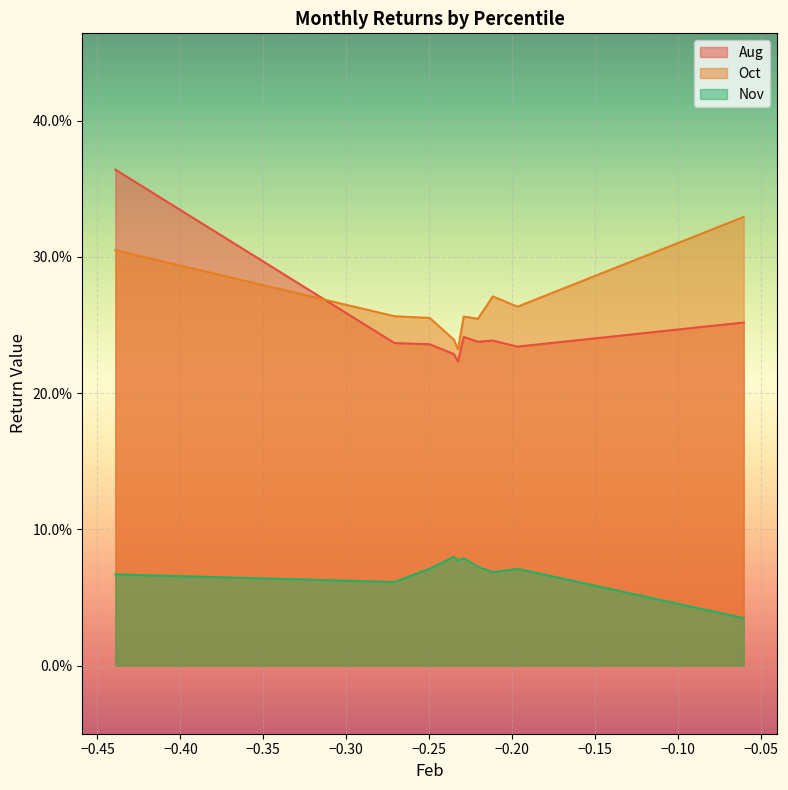

What is the approximate value of Oct at pct55?

0.2